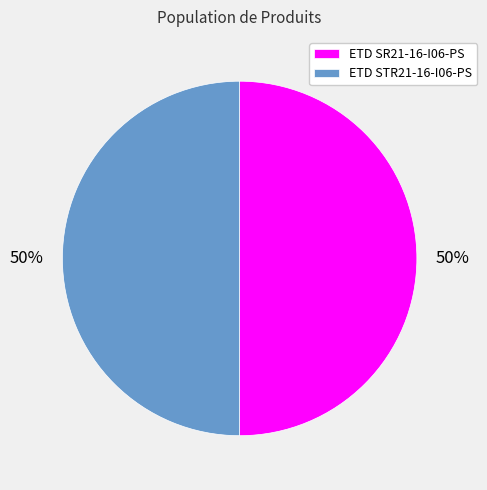

To the nearest percent, what portion does ETD STR21-16-I06-PS represent?

50%